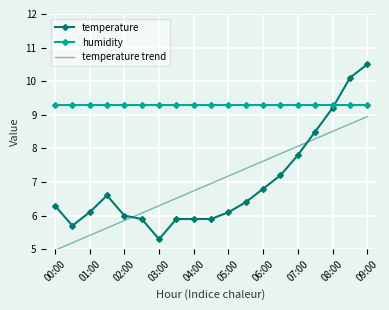

How many times do humidity and temperature cross each other?

1